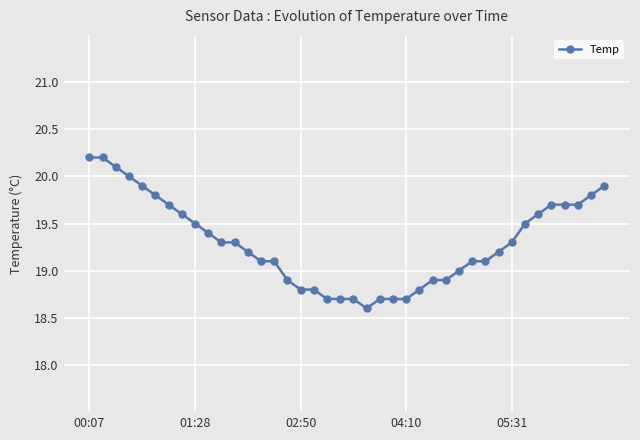

Count the number of data series in this chart.

1